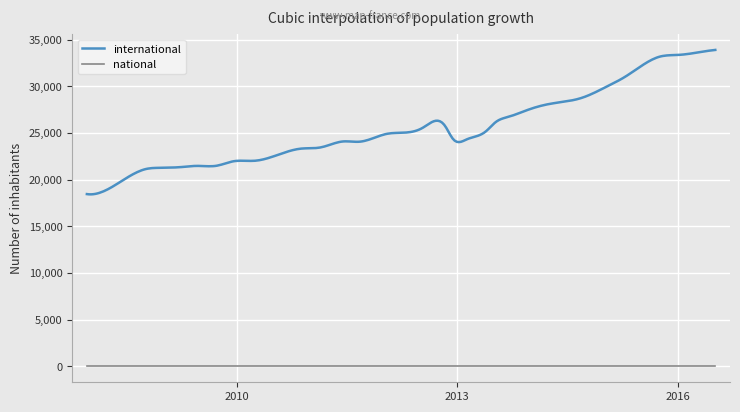

True or false: international and national intersect in this chart.

False